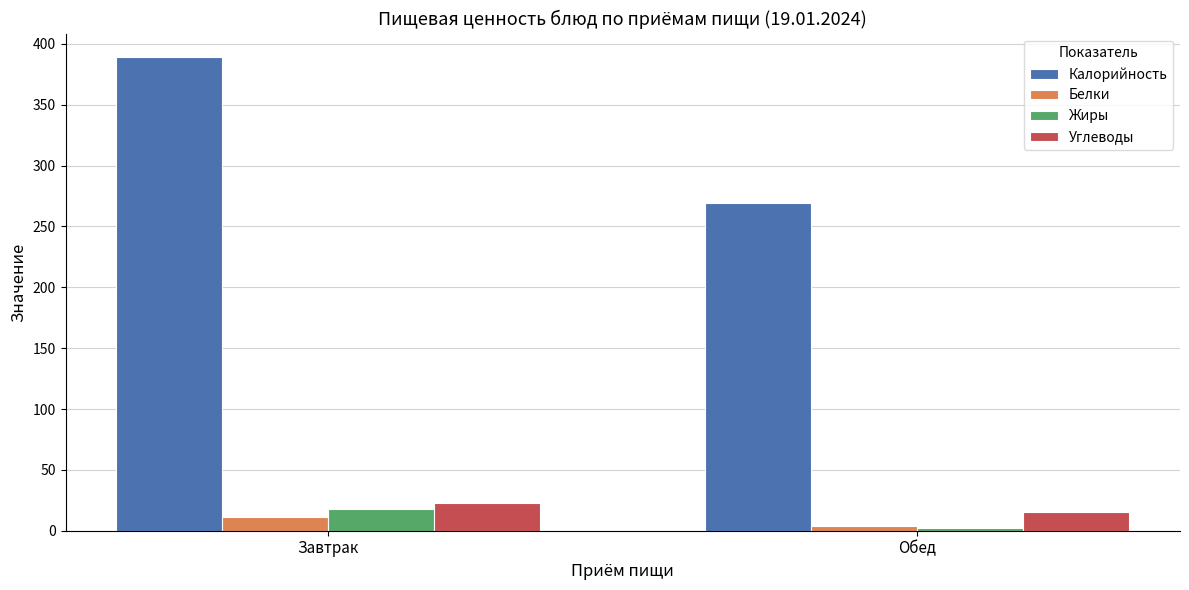

Which series changed the most between Завтрак and Обед?

Калорийность